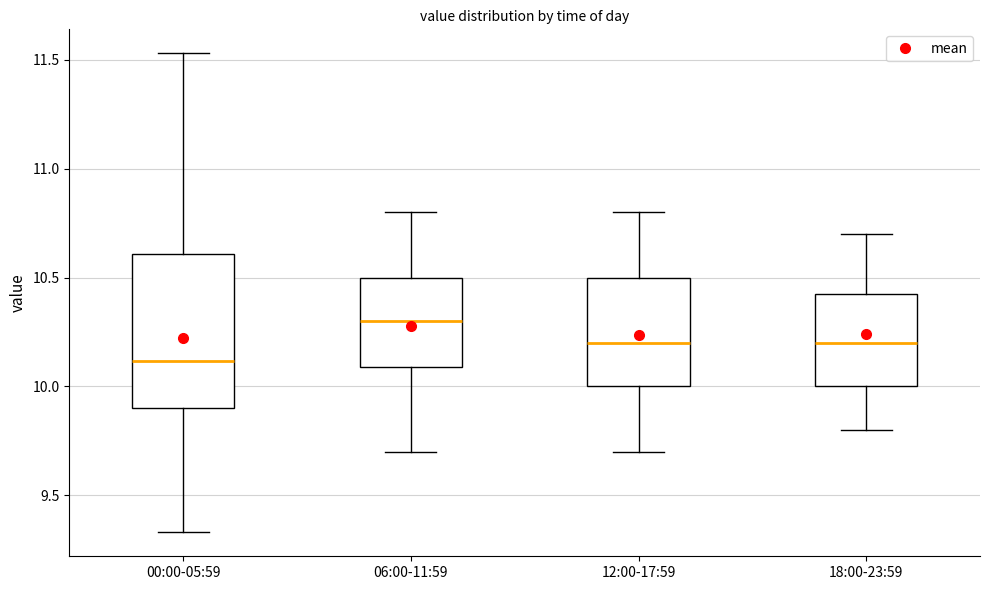

Which box is the tallest, from its lower edge to its upper edge?

00:00-05:59